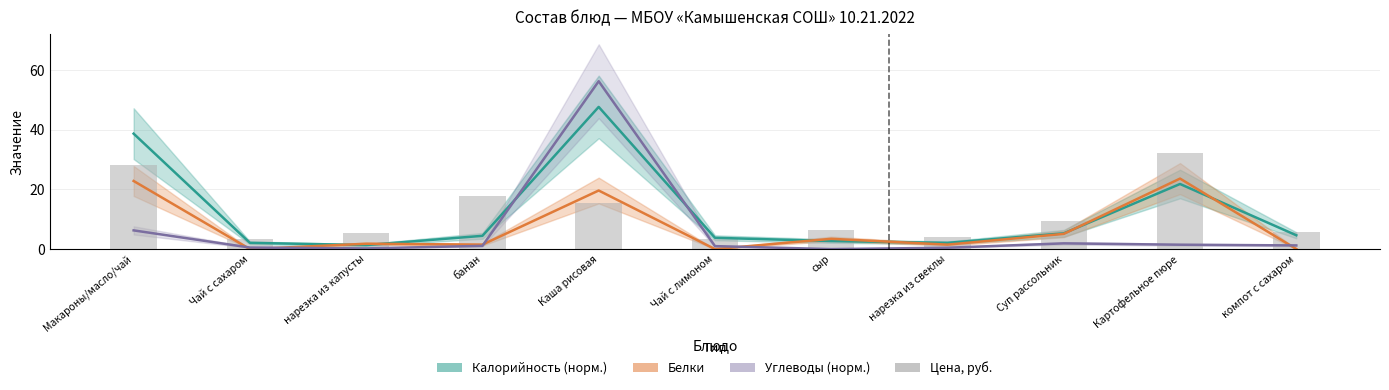

At which label does Калорийность (норм.) first exceed 4?

Макароны/масло/чай